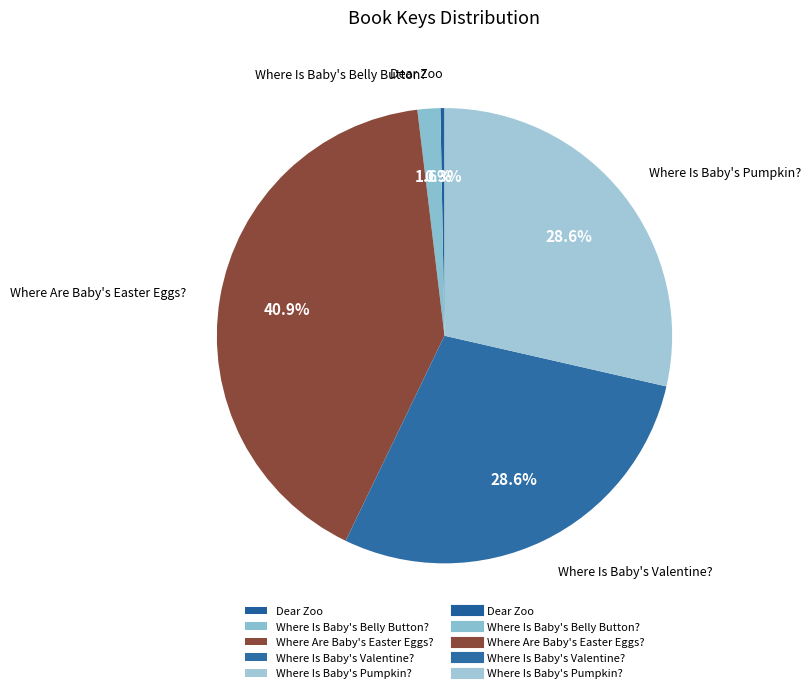

Between Dear Zoo and Where Are Baby's Easter Eggs?, which is larger?

Where Are Baby's Easter Eggs?